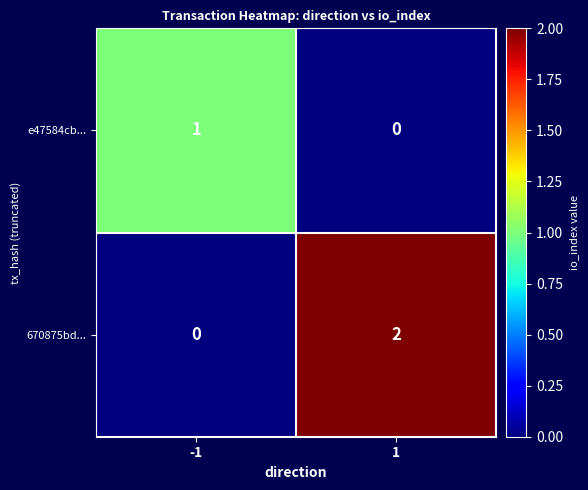

Which series has the largest total across all categories?

670875bd...